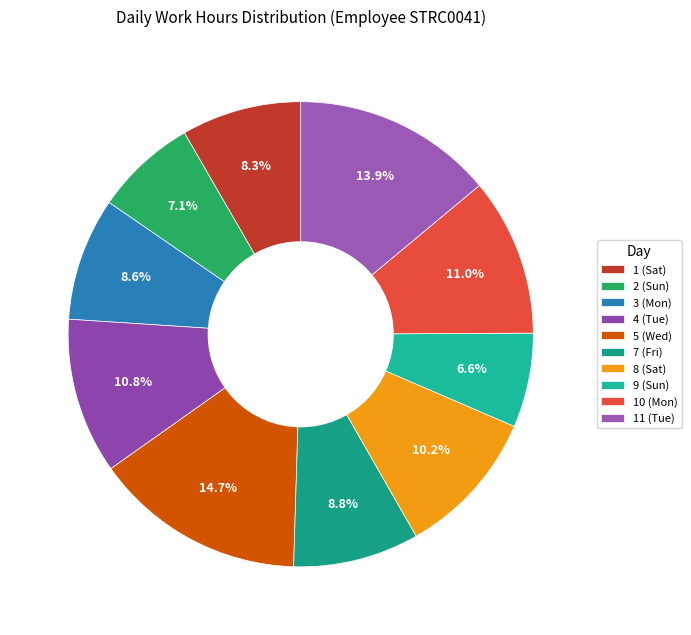

True or false: 11 (Tue) accounts for 28% of the total.

False